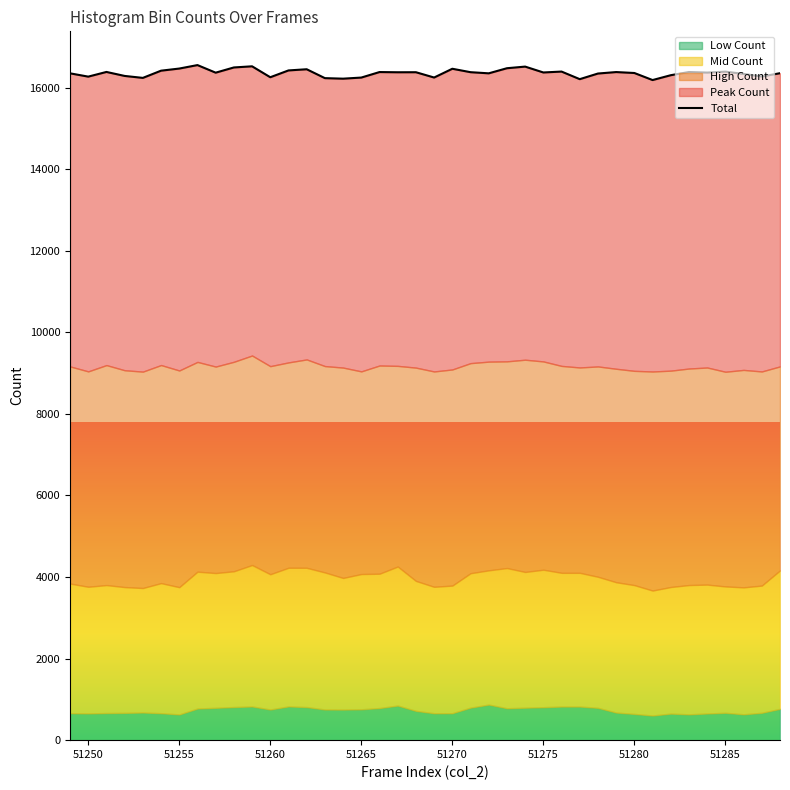

How many interior local peaks (higher than both neighbors) does the data have?

12